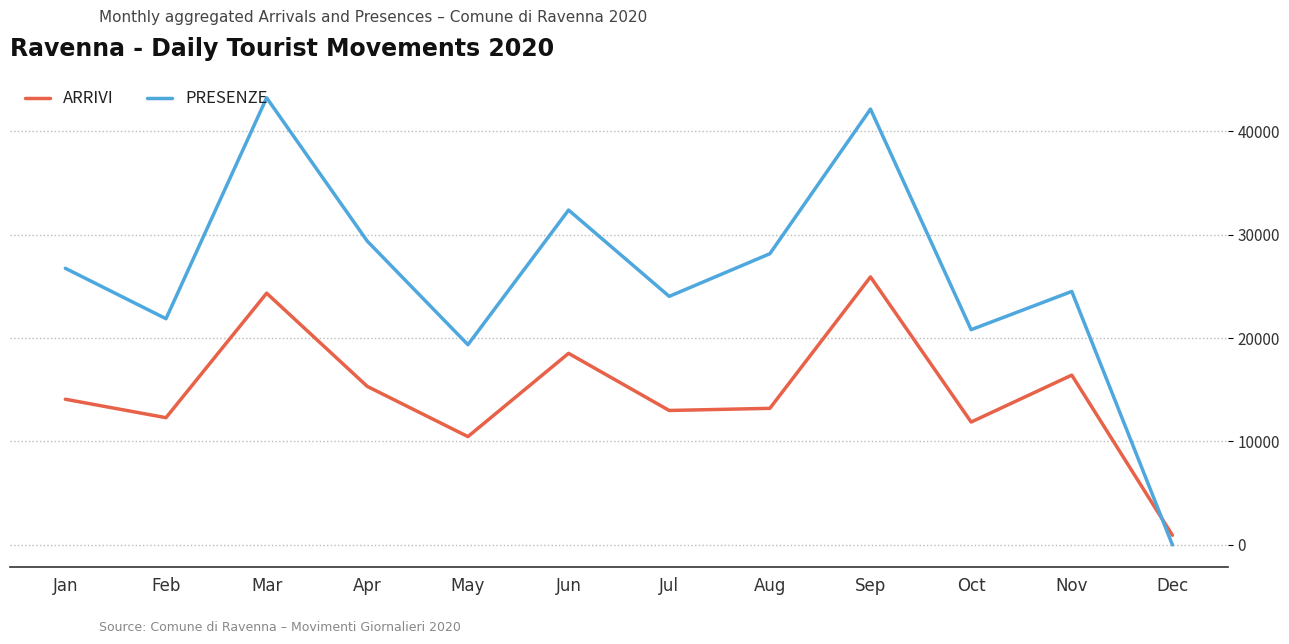

At which label does ARRIVI reach its peak?

Sep